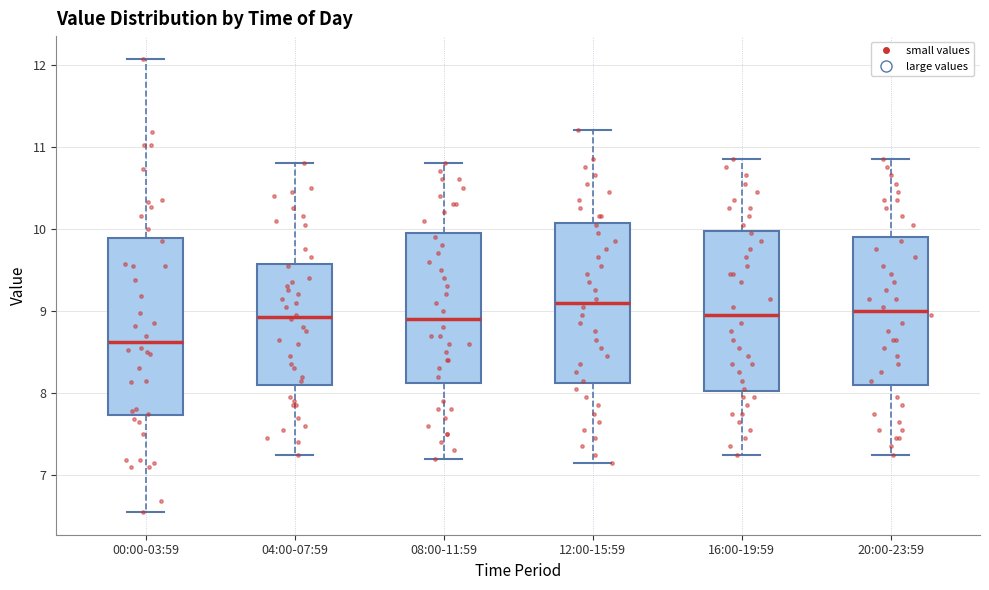

Which box has the lowest median line?

00:00-03:59